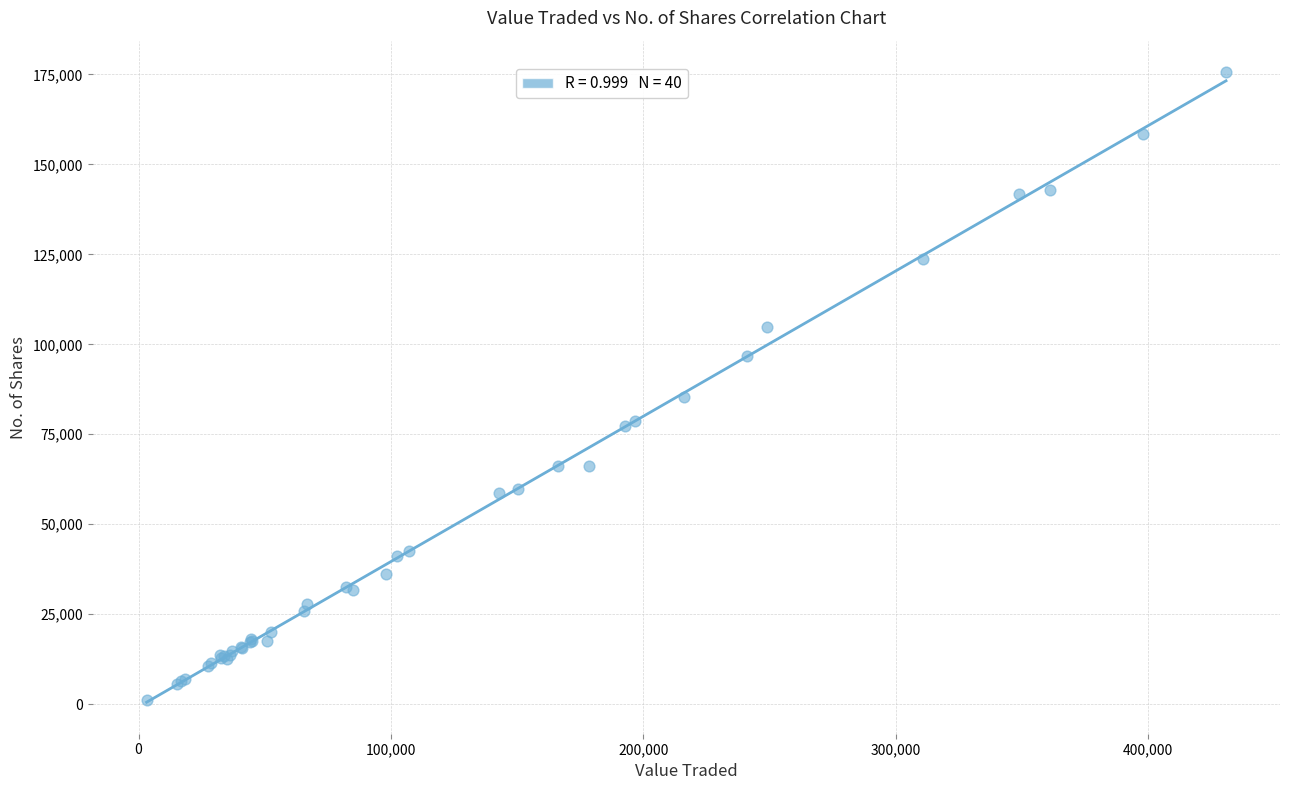

What Y value in the scatter plot is closest to 88391?

85435